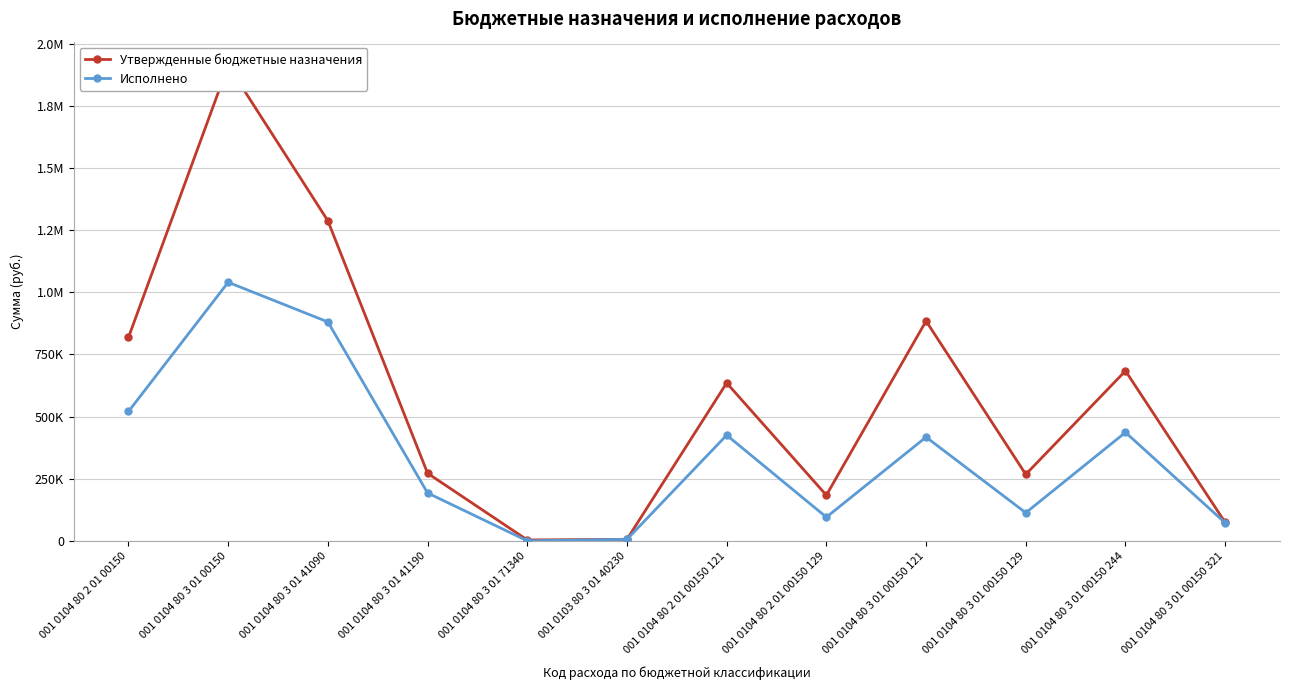

Reading right to left, transcribe all the data shown in this chart.

Утвержденные бюджетные назначения: 74035.0	684025.9	267550.0	884611.0	183550.0	635300.0	6000.0	3520.0	272000.0	1288000.0	1913317.0	818850.0
Исполнено: 72291.2	436455.6	112925.2	417371.0	95192.6	425355.4	6000.0	0.0	192600.0	881000.0	1040626.0	520548.0